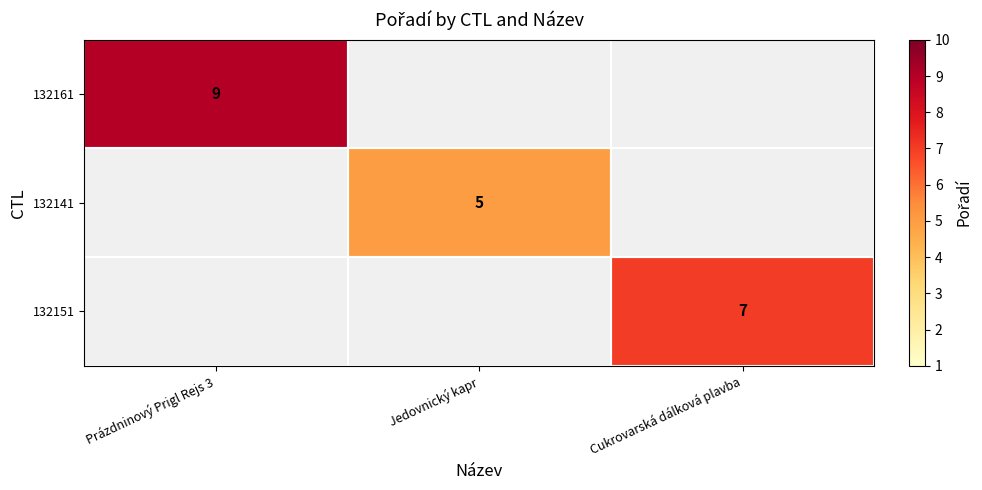

What is the total value across all series at Prázdninový Prigl Rejs 3?

9